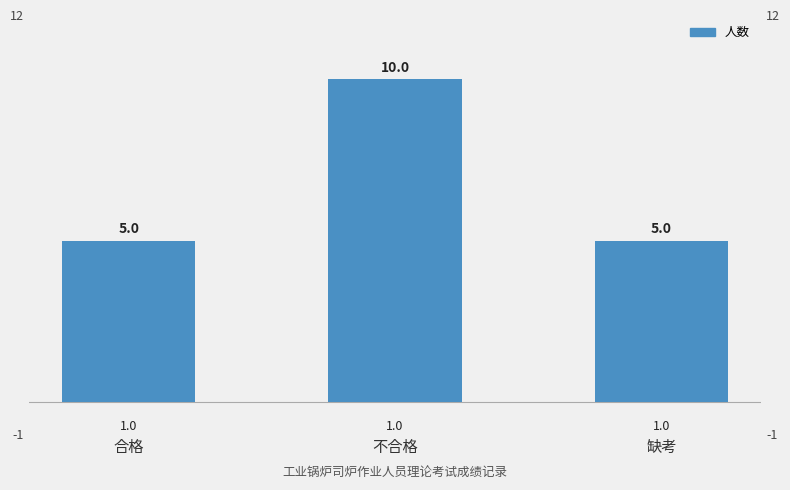

How many values are between 5 and 10?

3